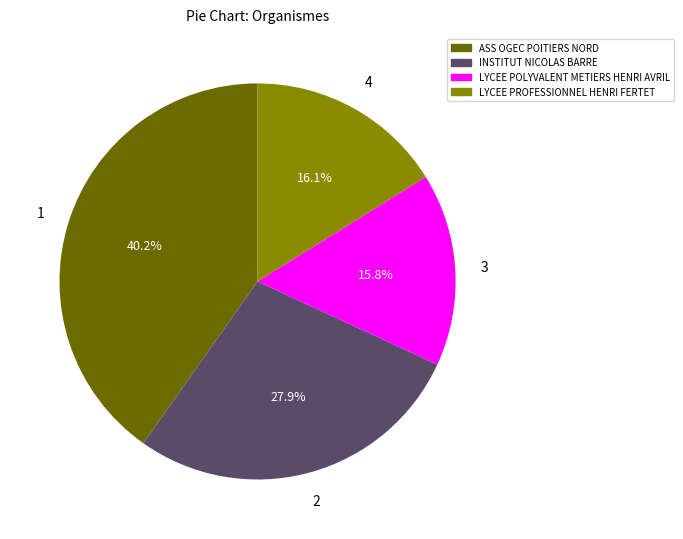

The LYCEE POLYVALENT METIERS HENRI AVRIL slice represents 16% of the pie. True or false?

True